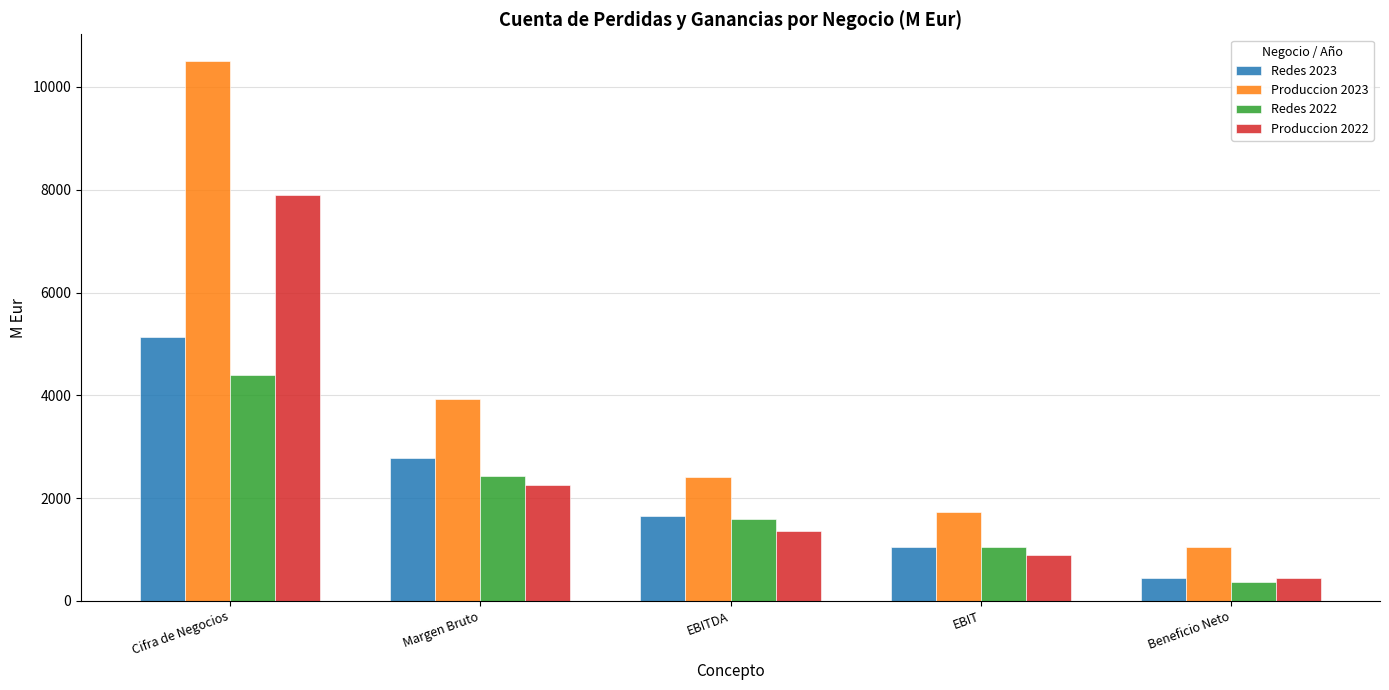

Where does the Produccion 2023 series first go above 2413?

Cifra de Negocios